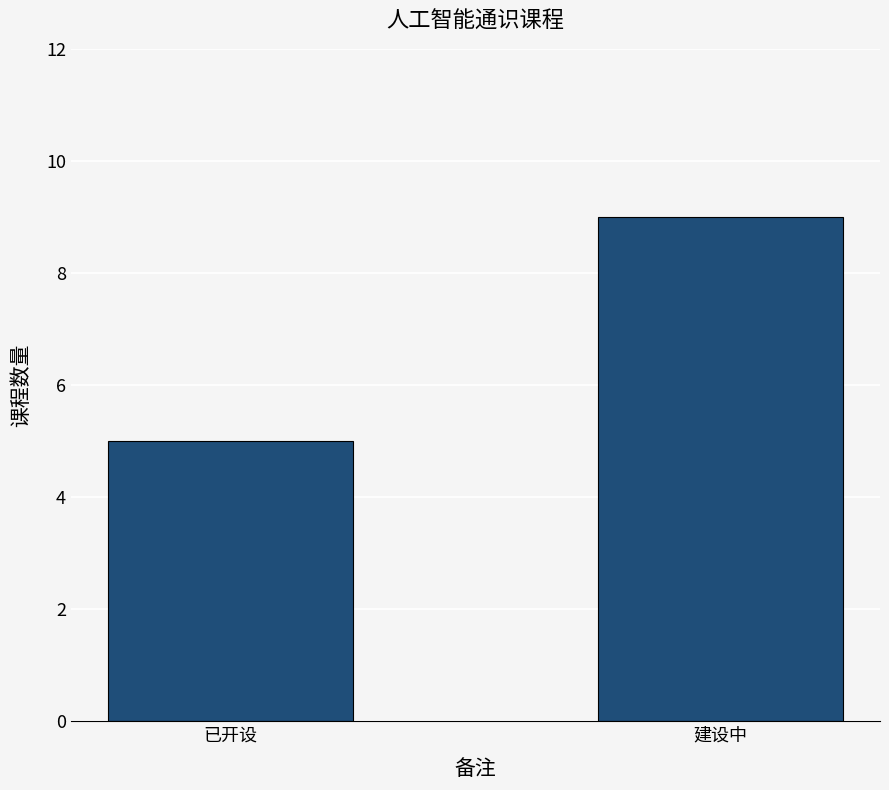

What position from the right is 已开设?

2